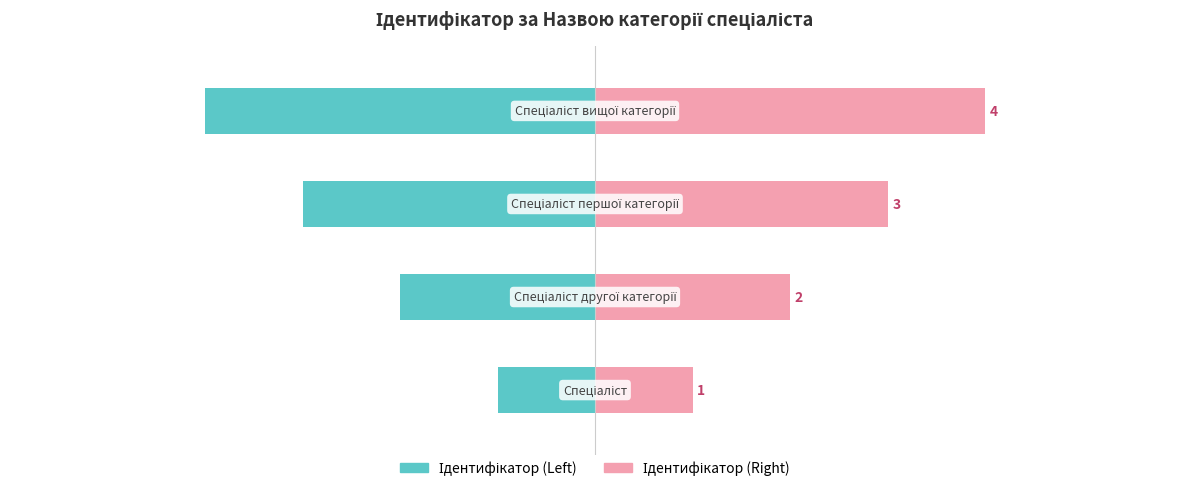

What is the approximate value of Ідентифікатор (Left) at 0?

-1